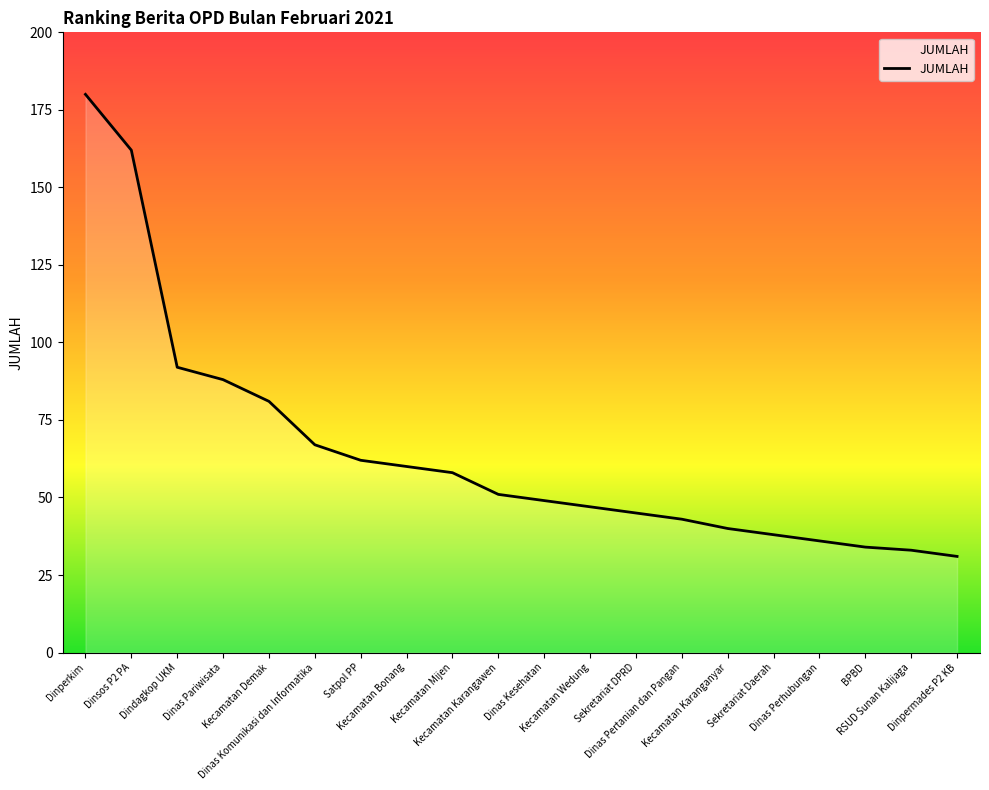

What is the change in value from Dindagkop UKM to Kecamatan Bonang?

-32